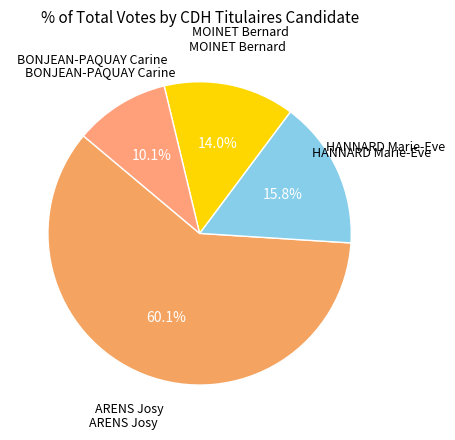

Does any single category account for the majority?

Yes